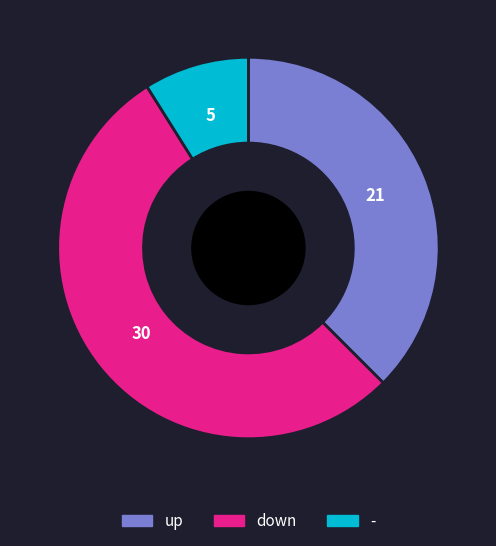

What is the majority slice?

down